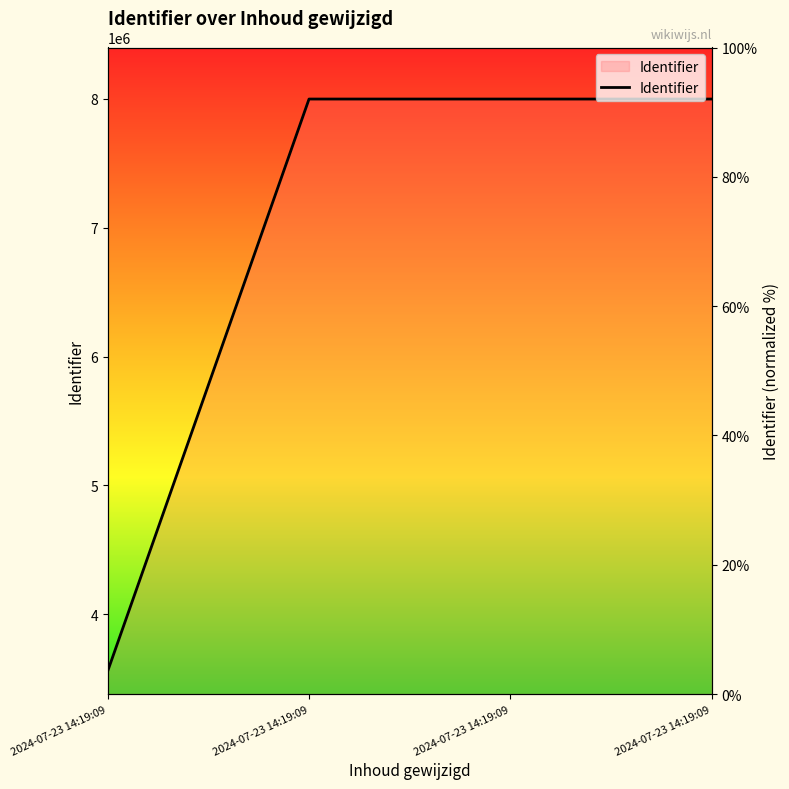

True or false: the data has more than 2 interior local peaks.

False